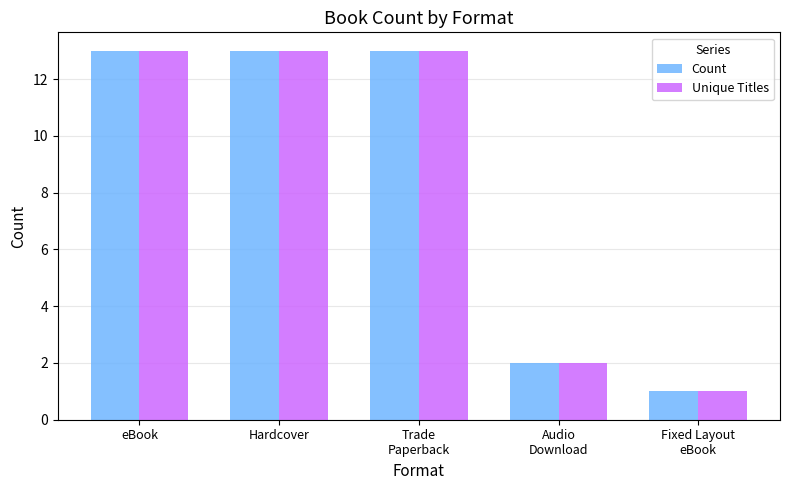

What is the sum of the Unique Titles values at Fixed Layout
eBook and Trade
Paperback?

14